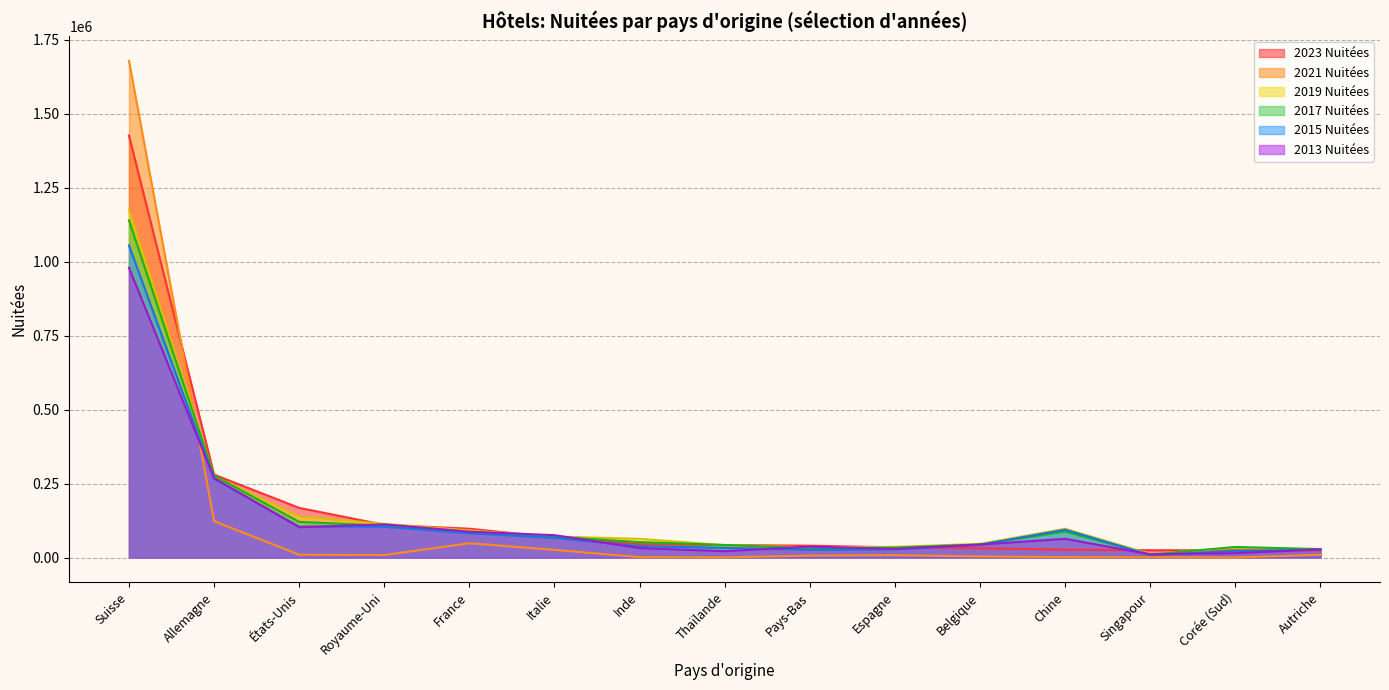

What is the minimum value for 2021 Nuitées?

258